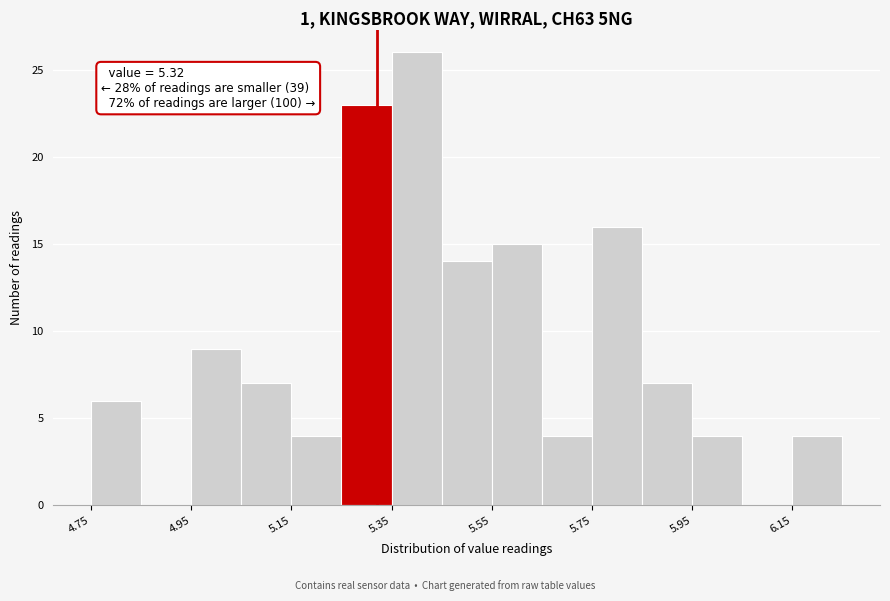

Over which range of the x-axis is the bar tallest?

5.35 to 5.45